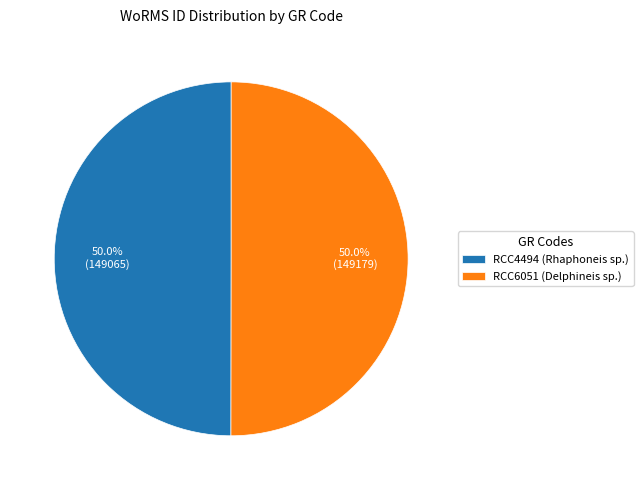

What portion of the pie excludes RCC6051 (Delphineis sp.)?

50.0%